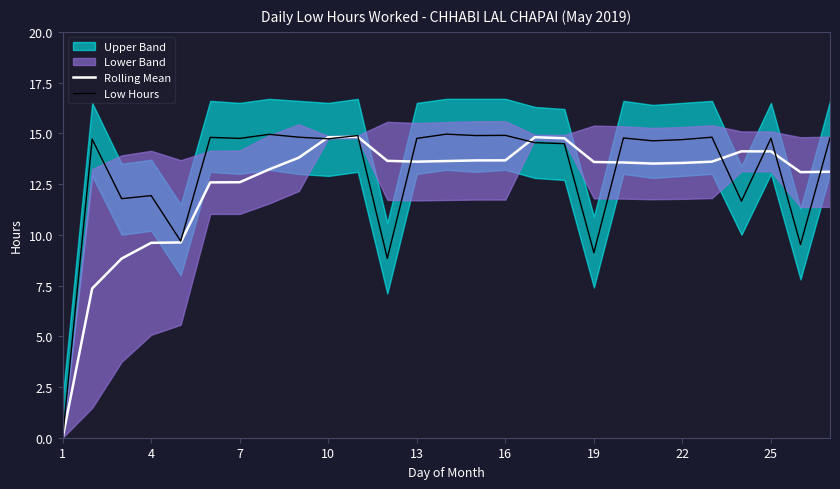

The value of Low Hours at 13 is 24.3. True or false?

False